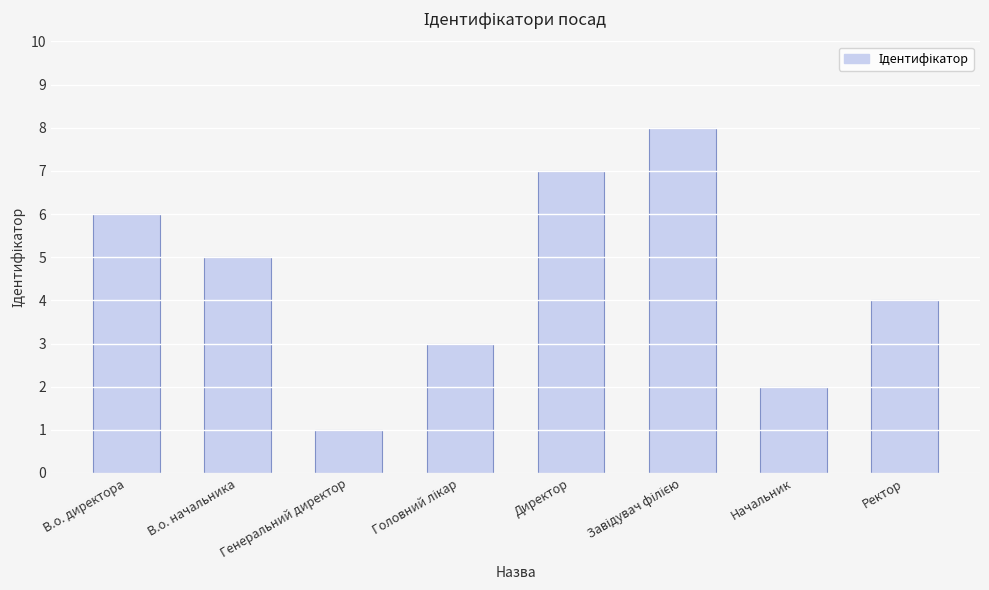

What is the value of the 5th bar from the left?

7